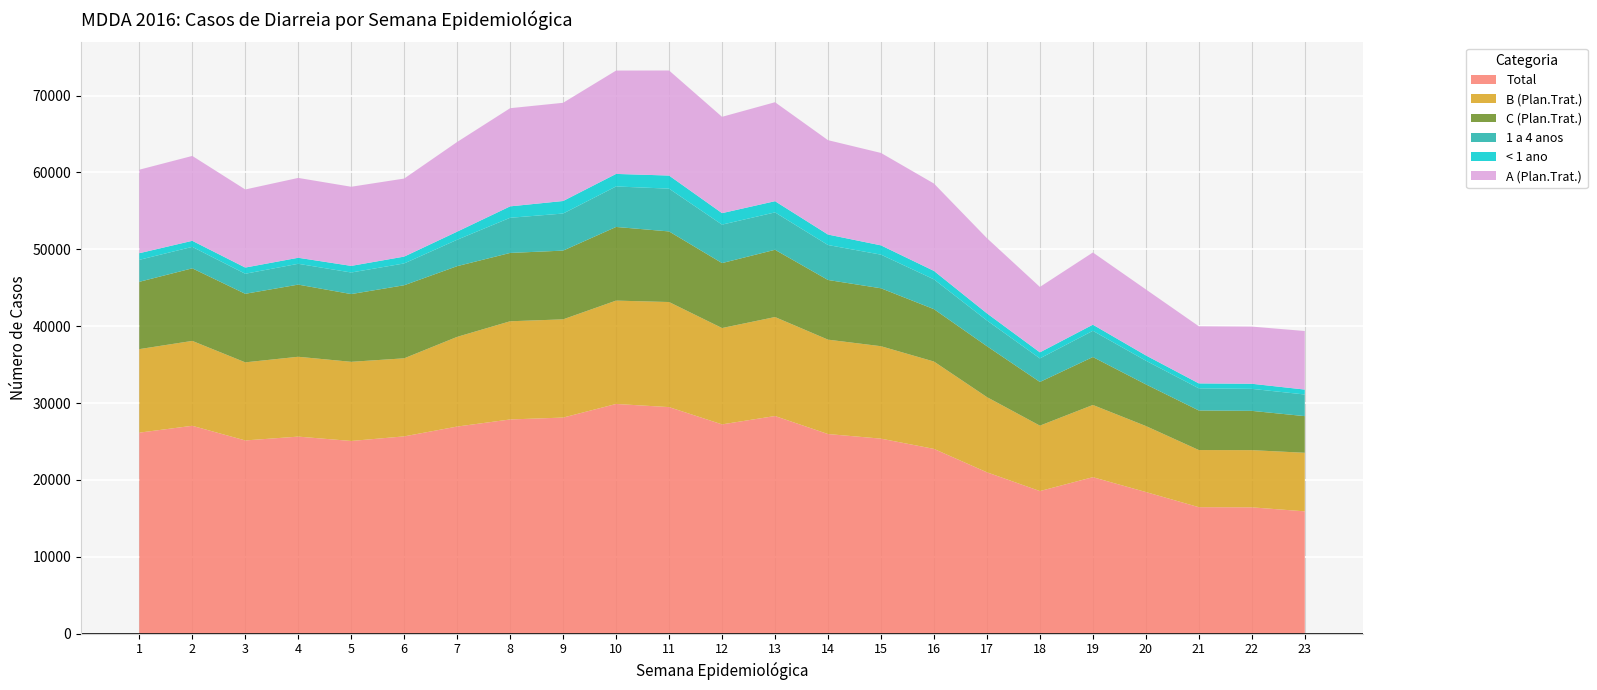

Reading left to right, list all the values displayed in this chart.

B (Plan.Trat.): 1=10864	2=11044	3=10159	4=10387	5=10296	6=10154	7=11668	8=12772	9=12778	10=13446	11=13669	12=12532	13=12877	14=12279	15=12024	16=11364	17=9783	18=8511	19=9394	20=8588	21=7432	22=7438	23=7618
C (Plan.Trat.): 1=8759	2=9442	3=8918	4=9388	5=8814	6=9507	7=9200	8=8891	9=8944	10=9583	11=9186	12=8451	13=8750	14=7764	15=7538	16=6815	17=6624	18=5684	19=6236	20=5421	21=5149	22=5112	23=4769
< 1 ano: 1=864	2=789	3=806	4=785	5=862	6=890	7=1054	8=1486	9=1631	10=1632	11=1705	12=1495	13=1457	14=1366	15=1208	16=1101	17=924	18=787	19=799	20=689	21=643	22=664	23=641
A (Plan.Trat.): 1=10864	2=11044	3=10159	4=10387	5=10296	6=10154	7=11668	8=12772	9=12778	10=13446	11=13669	12=12532	13=12877	14=12279	15=12024	16=11364	17=9783	18=8511	19=9394	20=8588	21=7432	22=7438	23=7618
1 a 4 anos: 1=2857	2=2790	3=2608	4=2708	5=2805	6=2836	7=3434	8=4573	9=4822	10=5267	11=5565	12=5002	13=4864	14=4545	15=4375	16=3876	17=3347	18=3063	19=3410	20=3078	21=2880	22=2862	23=2815
Total: 1=26151	2=27042	3=25137	4=25634	5=25068	6=25666	7=26943	8=27867	9=28111	10=29882	11=29473	12=27227	13=28313	14=25969	15=25370	16=24037	17=20992	18=18550	19=20357	20=18424	21=16454	22=16434	23=15912